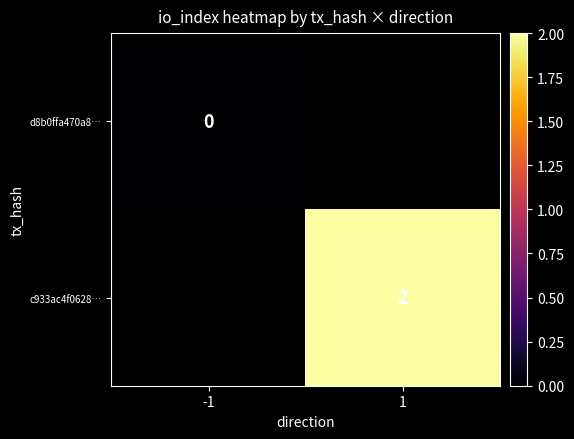

The value of c933ac4f0628… at 1 is 3. True or false?

False